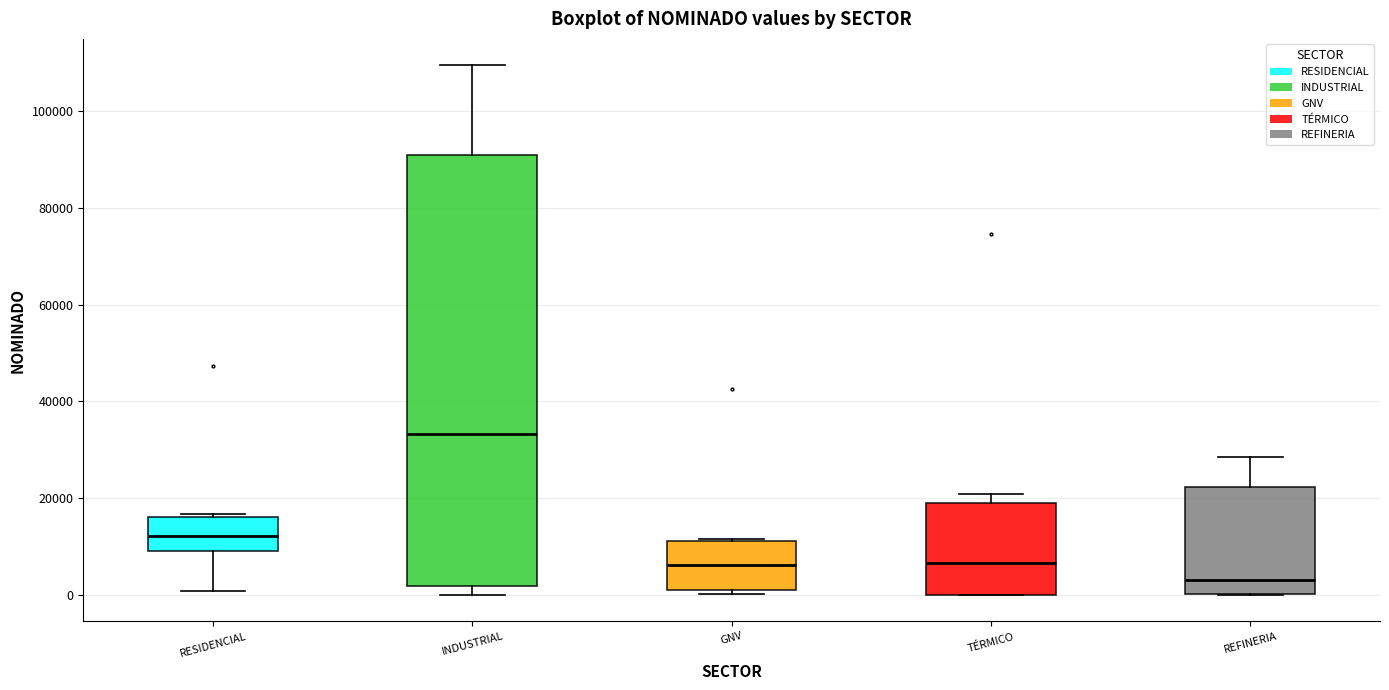

Comparing the boxes themselves (not the whiskers), which one is the tallest?

INDUSTRIAL